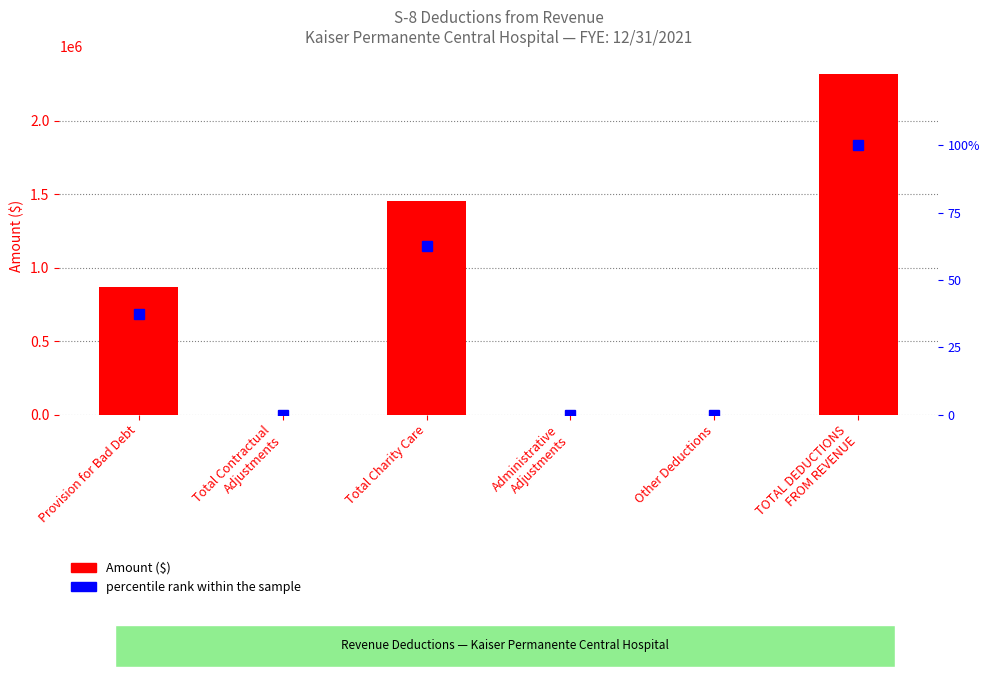

Where is percentile rank within the sample nearest to the value 50?

Total Charity Care